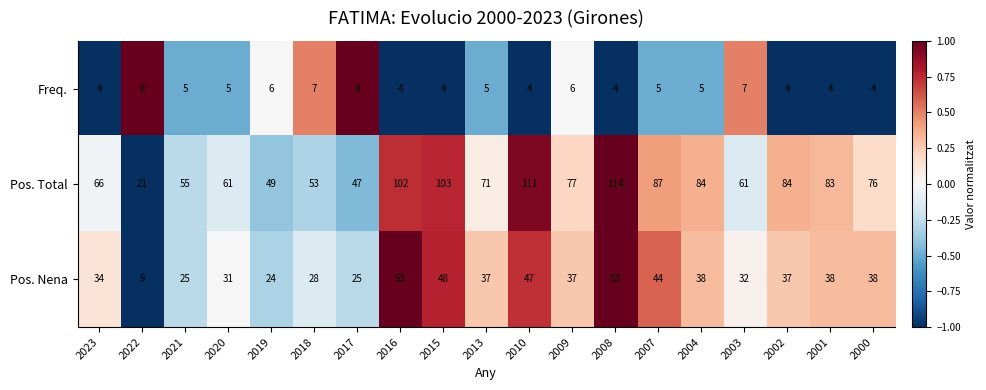

Which series has the largest total across all categories?

Pos. Total